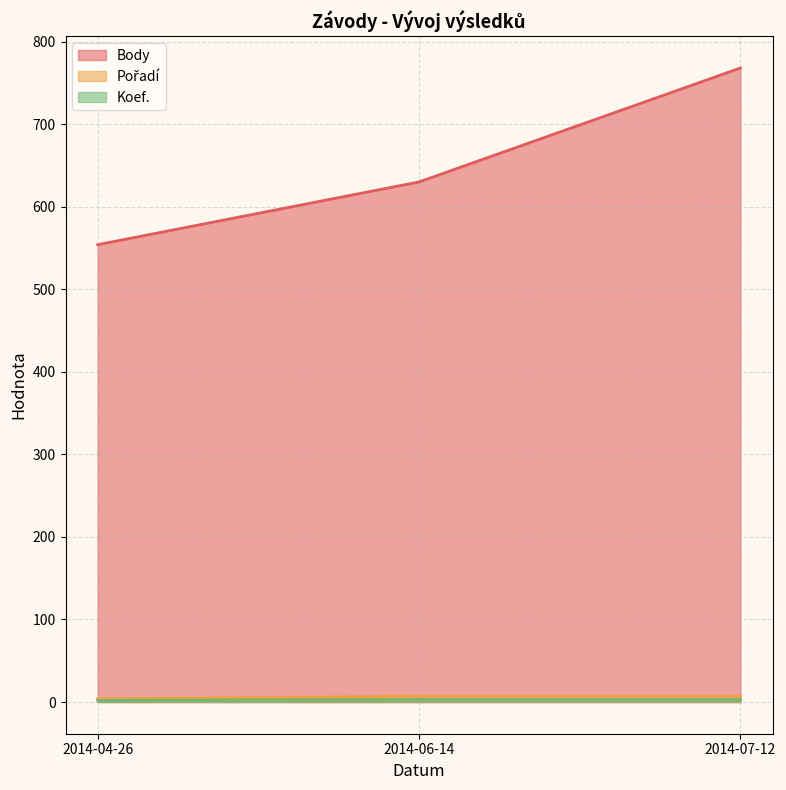

Read the Koef. value at 2014-04-26.

2